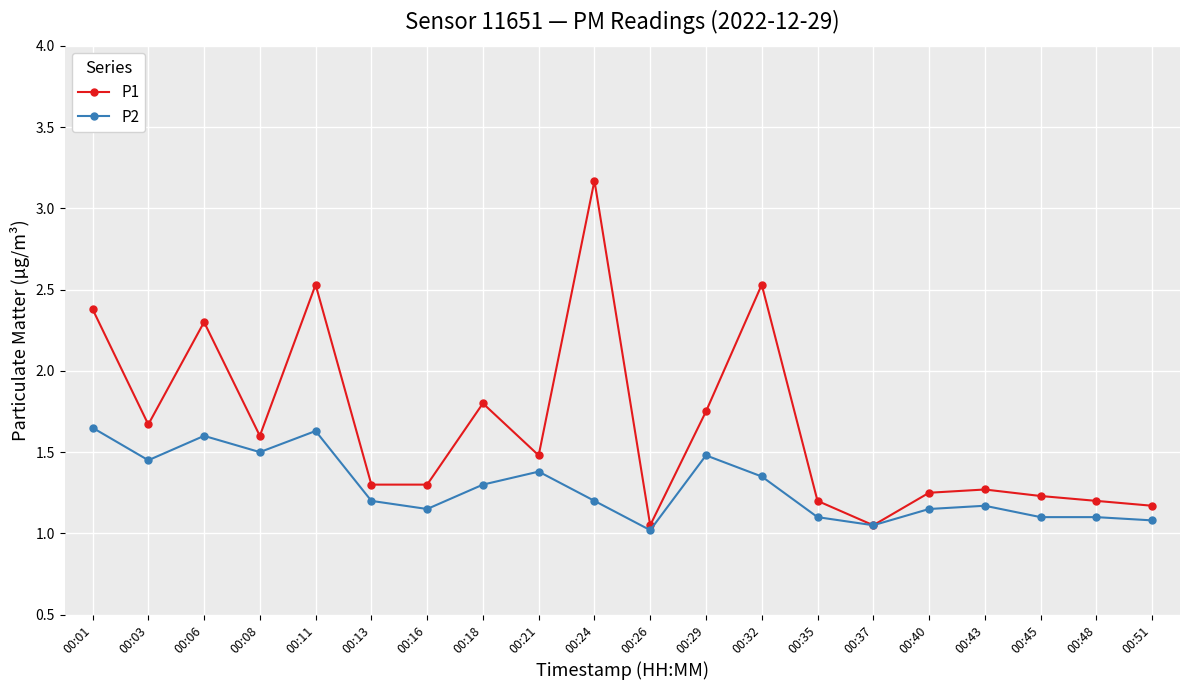

Is the value of P1 at 00:08 greater than the value of P2 at 00:45?

Yes